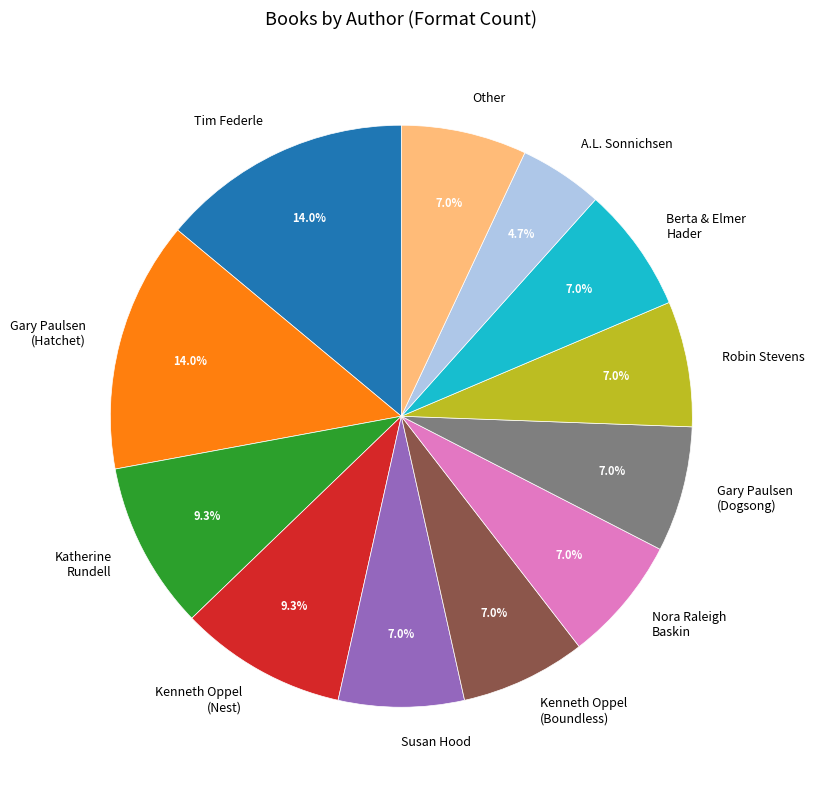

Is there a majority slice in this chart?

No